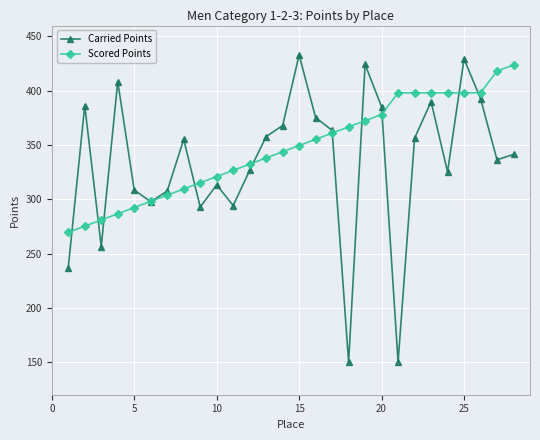

Which series has the widest spread of values?

Carried Points